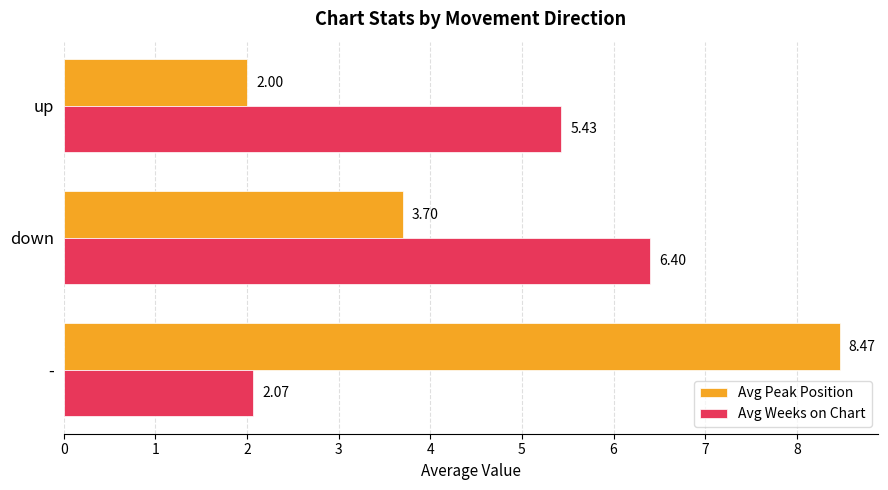

Which series has the largest range (max minus min)?

Avg Peak Position